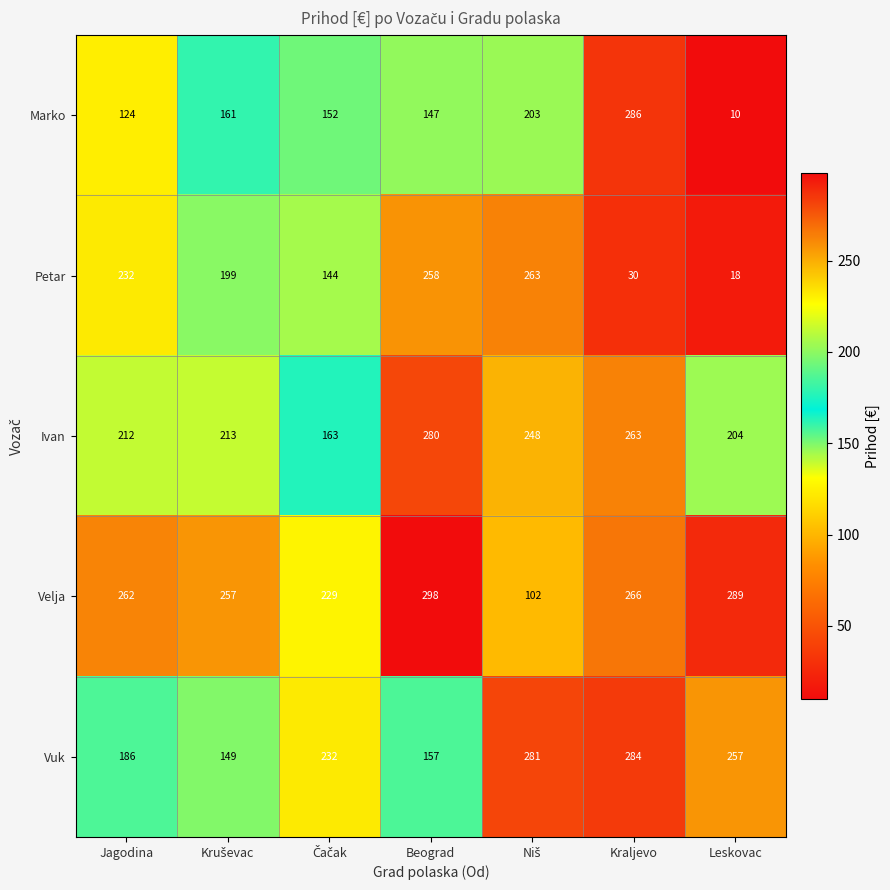

What is the difference between the highest and lowest values at Leskovac?

279